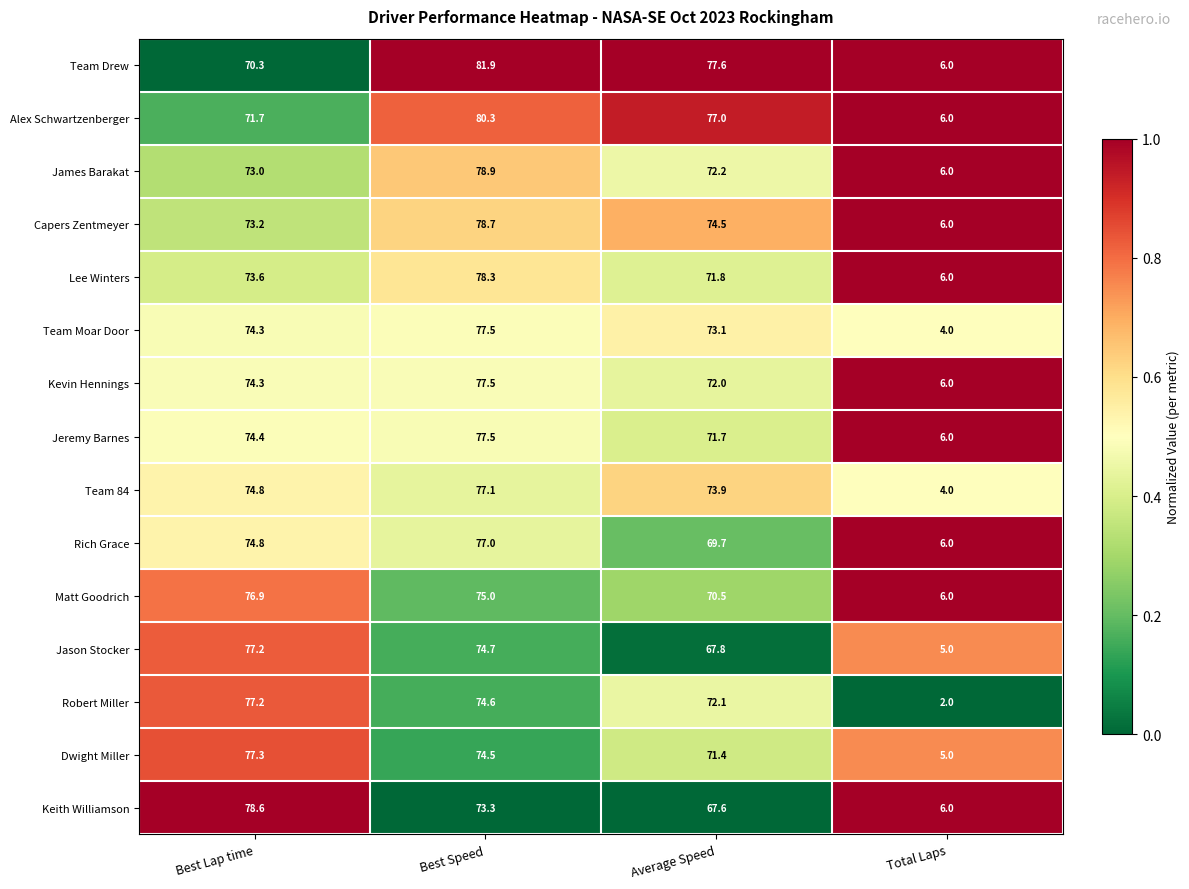

What is the spread (max minus min) of values at Average Speed?

10.0